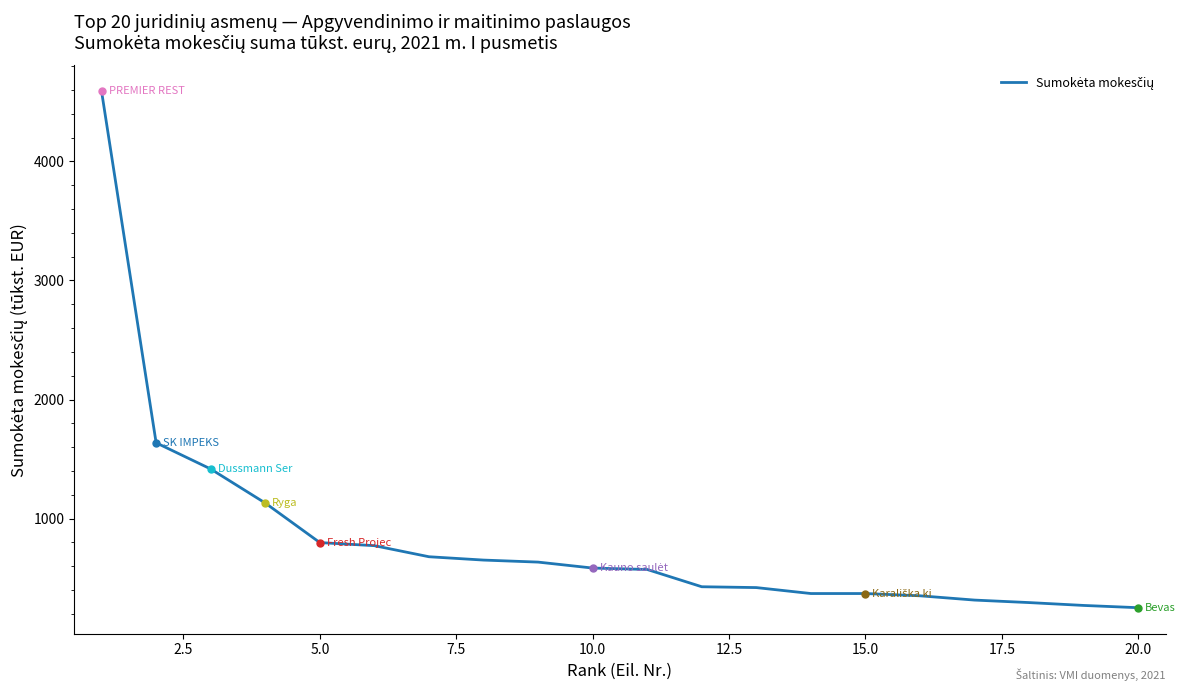

What is the greatest value displayed?

4589